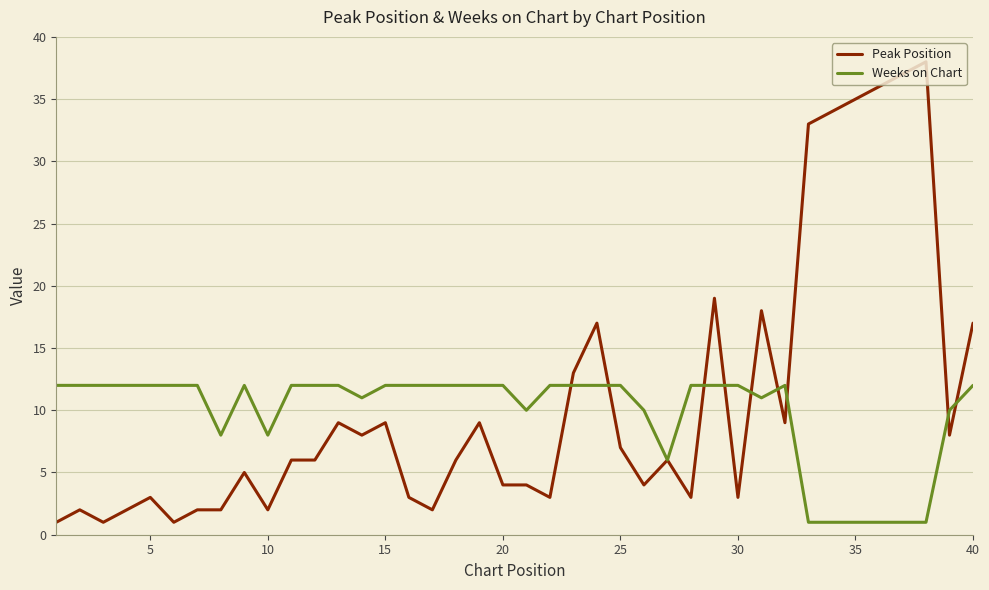

What is the maximum value for Peak Position?

38